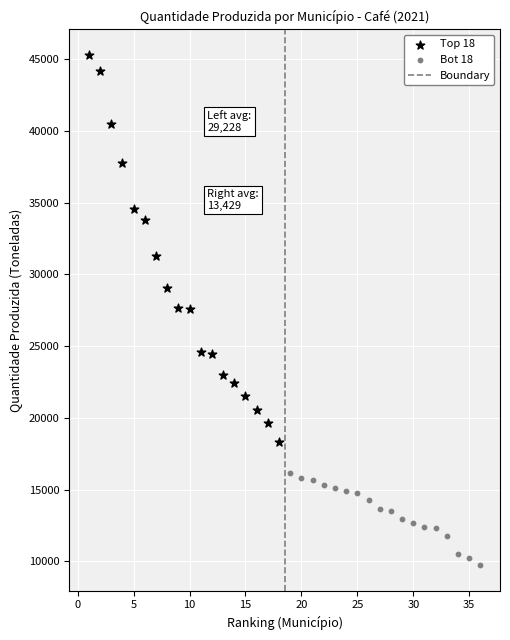

Which series contains the highest Y value?

Top 18